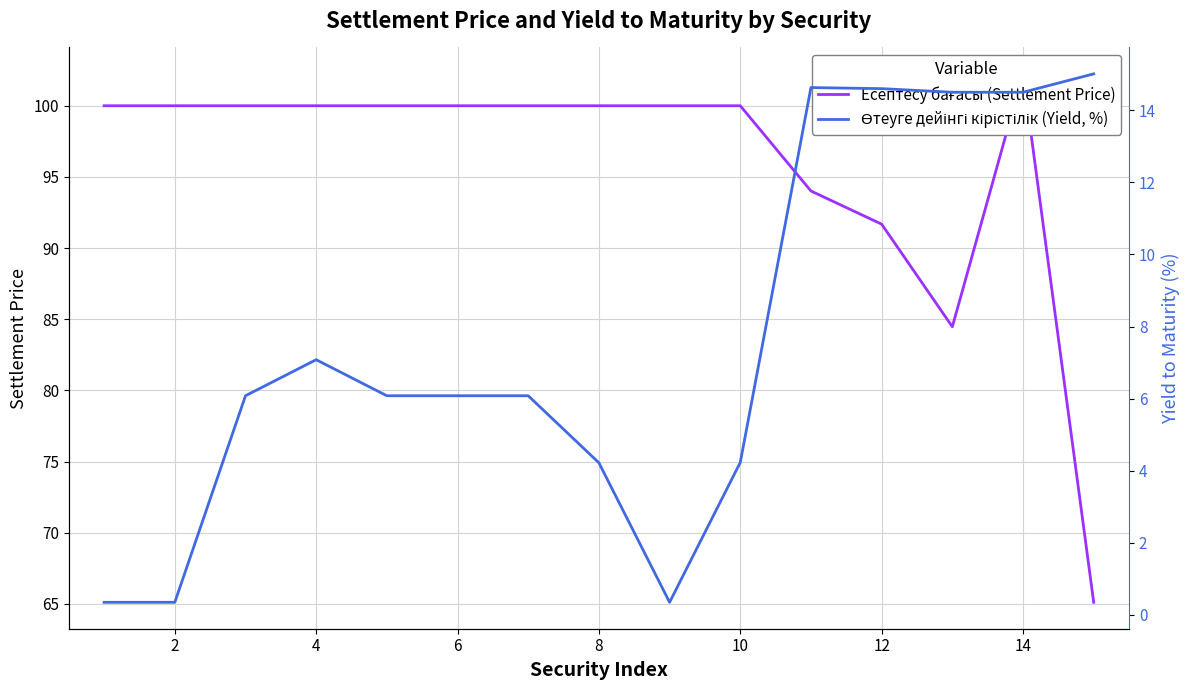

List the series in order of their overall mean, highest first.

Есептесу бағасы (Settlement Price), Өтеуге дейінгі кірістілік (Yield, %)